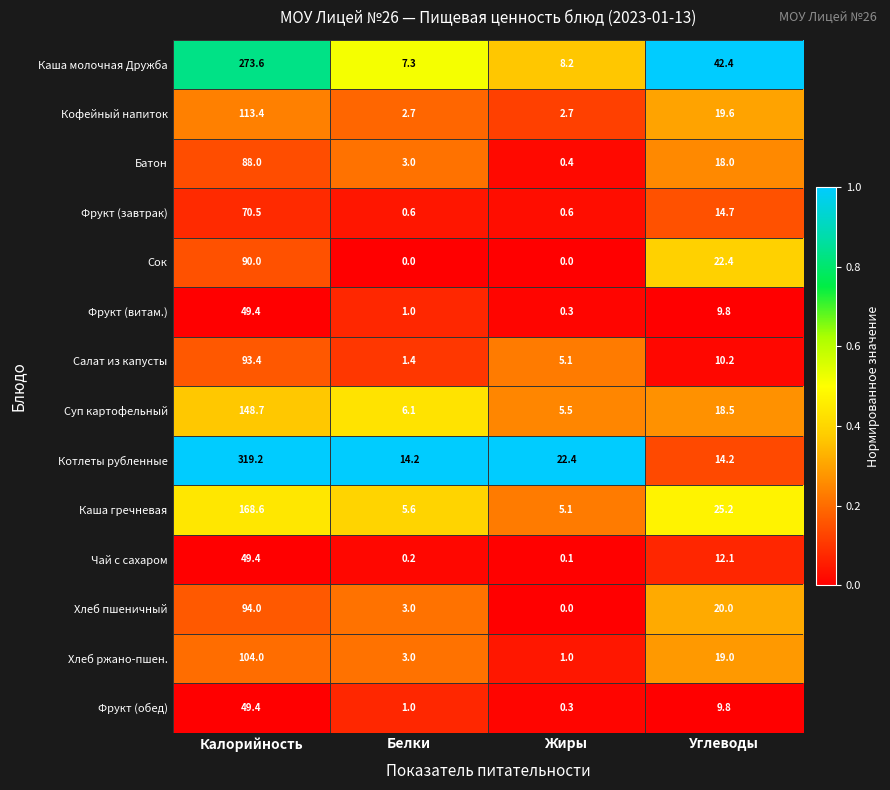

What is the average value of the Каша молочная Дружба series?

82.9